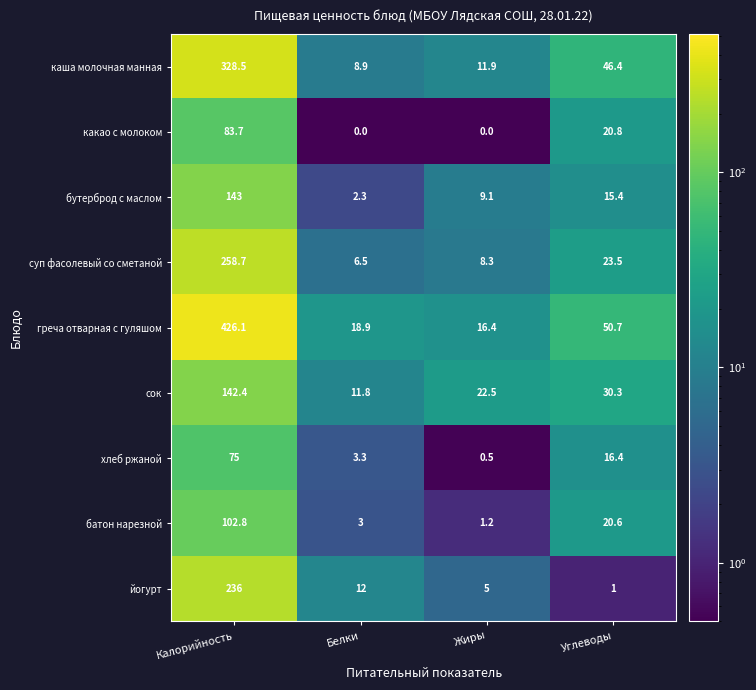

What is the minimum value for батон нарезной?

1.2